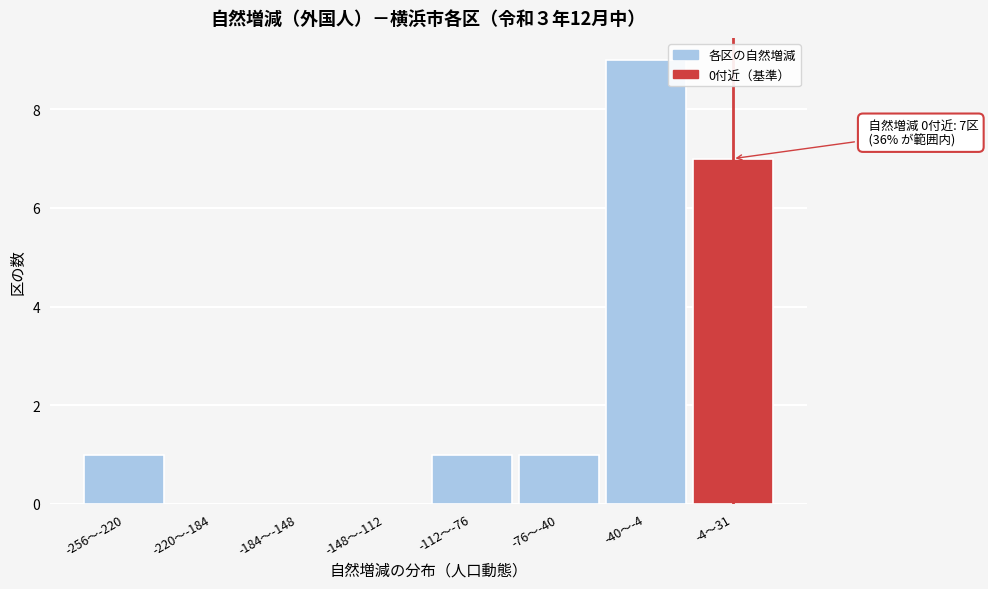

Reading left to right, extract all data points from this chart.

-256〜-220=1	-220〜-184=0	-184〜-148=0	-148〜-112=0	-112〜-76=1	-76〜-40=1	-40〜-4=9	-4〜31=7